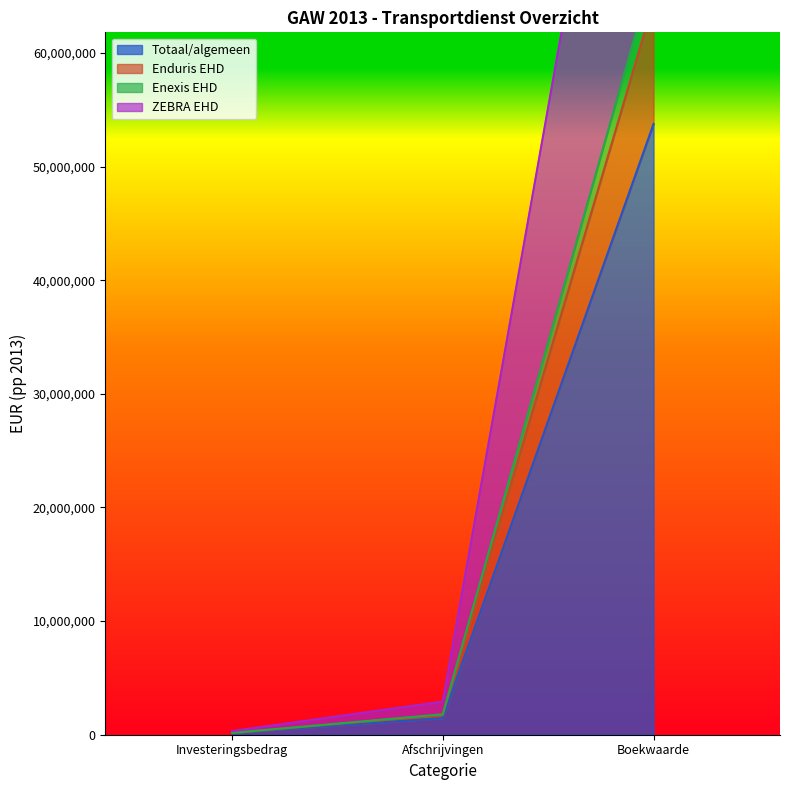

At Investeringsbedrag, list the series in order from largest to smallest.

ZEBRA EHD, Totaal/algemeen, Enduris EHD, Enexis EHD